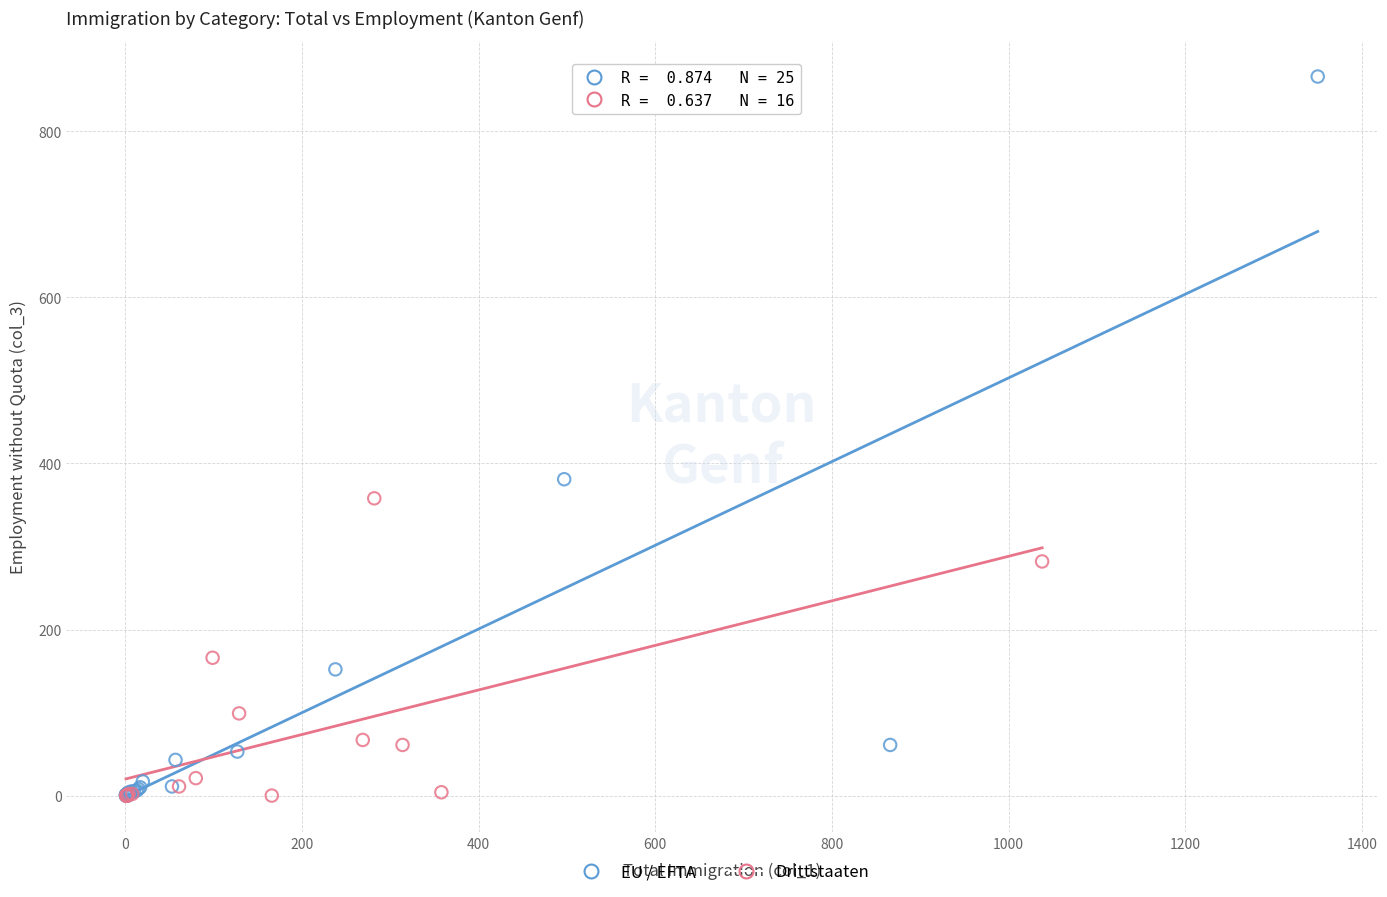

What are all the series names shown in the legend?

EU / EFTA, Drittstaaten